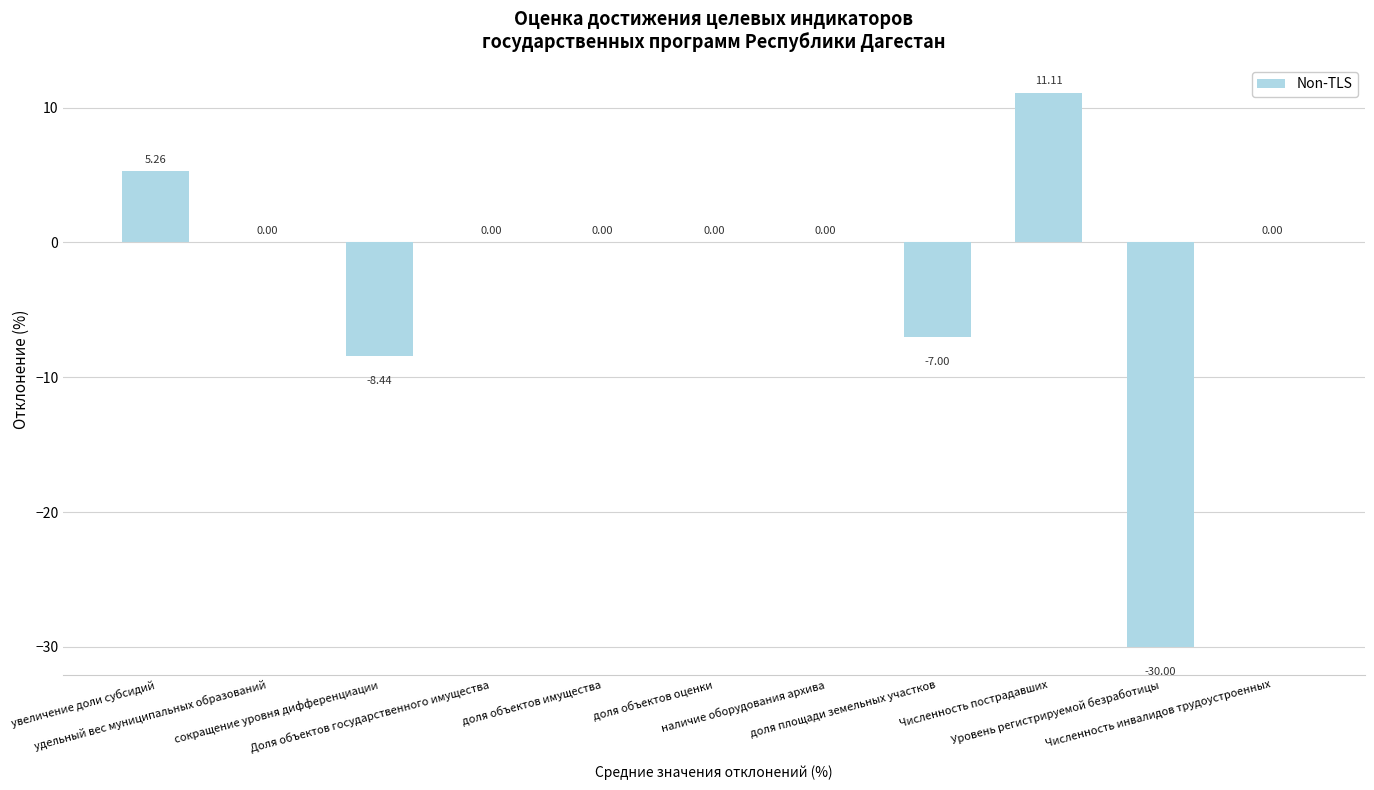

What is the sum of all values?

-29.1